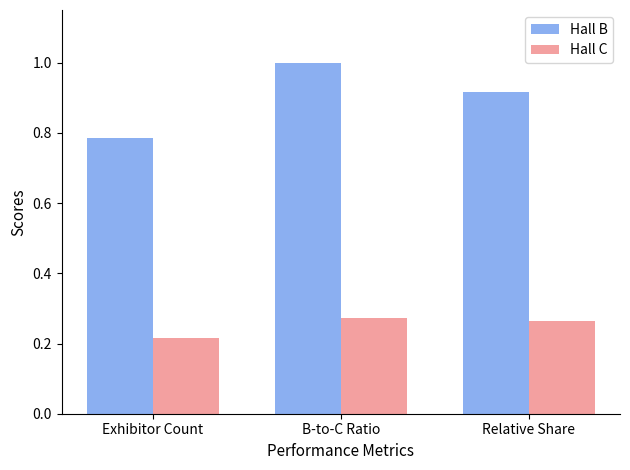

List the labels in order of Hall B value, largest first.

B-to-C Ratio, Relative Share, Exhibitor Count